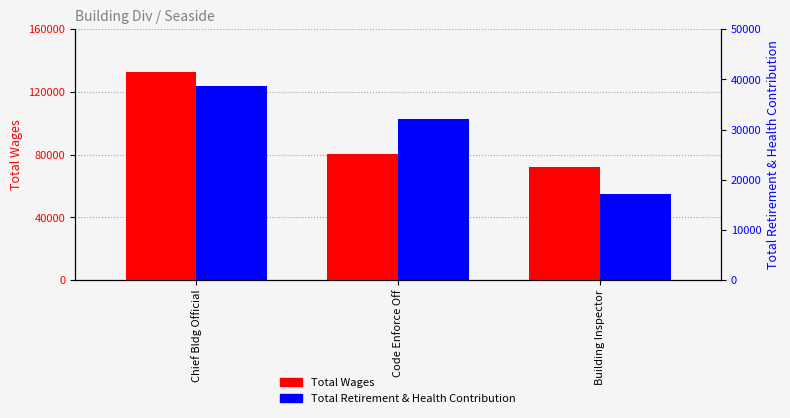

Are the bars grouped side by side (vs. stacked)?

Yes